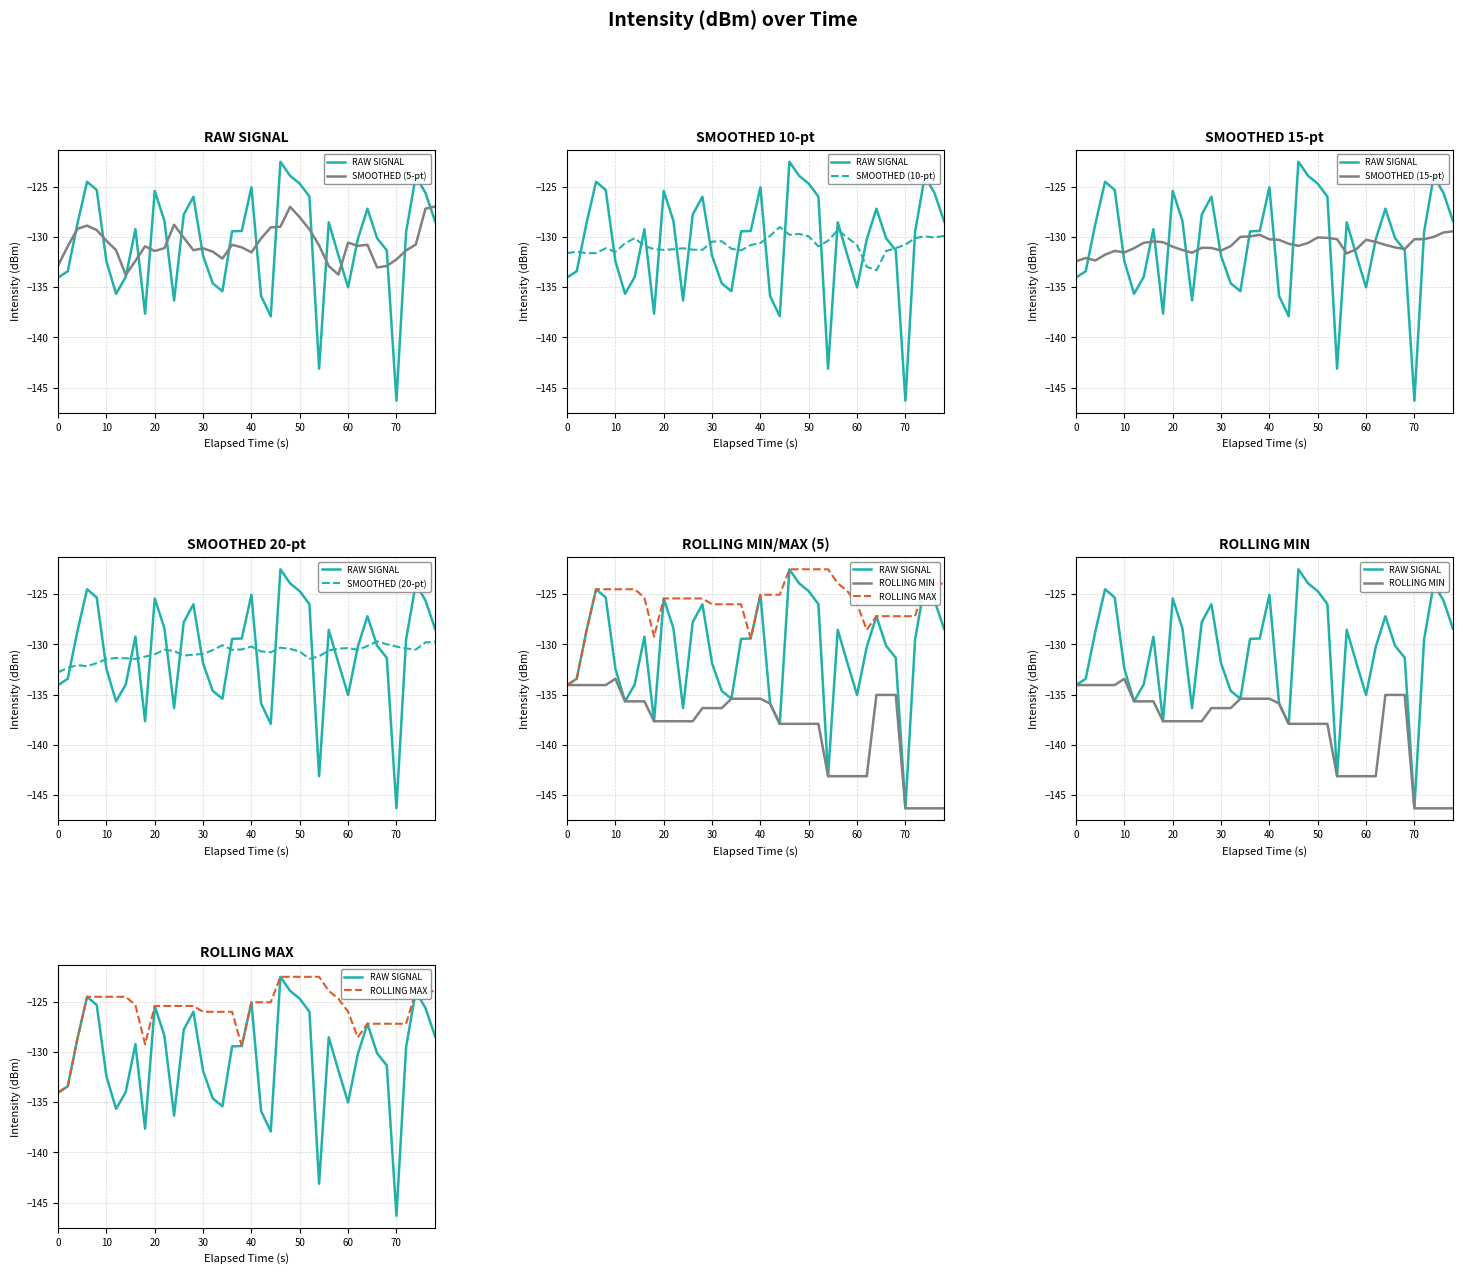

How many points are lower than both their immediate neighbors (excluding endpoints)?

8